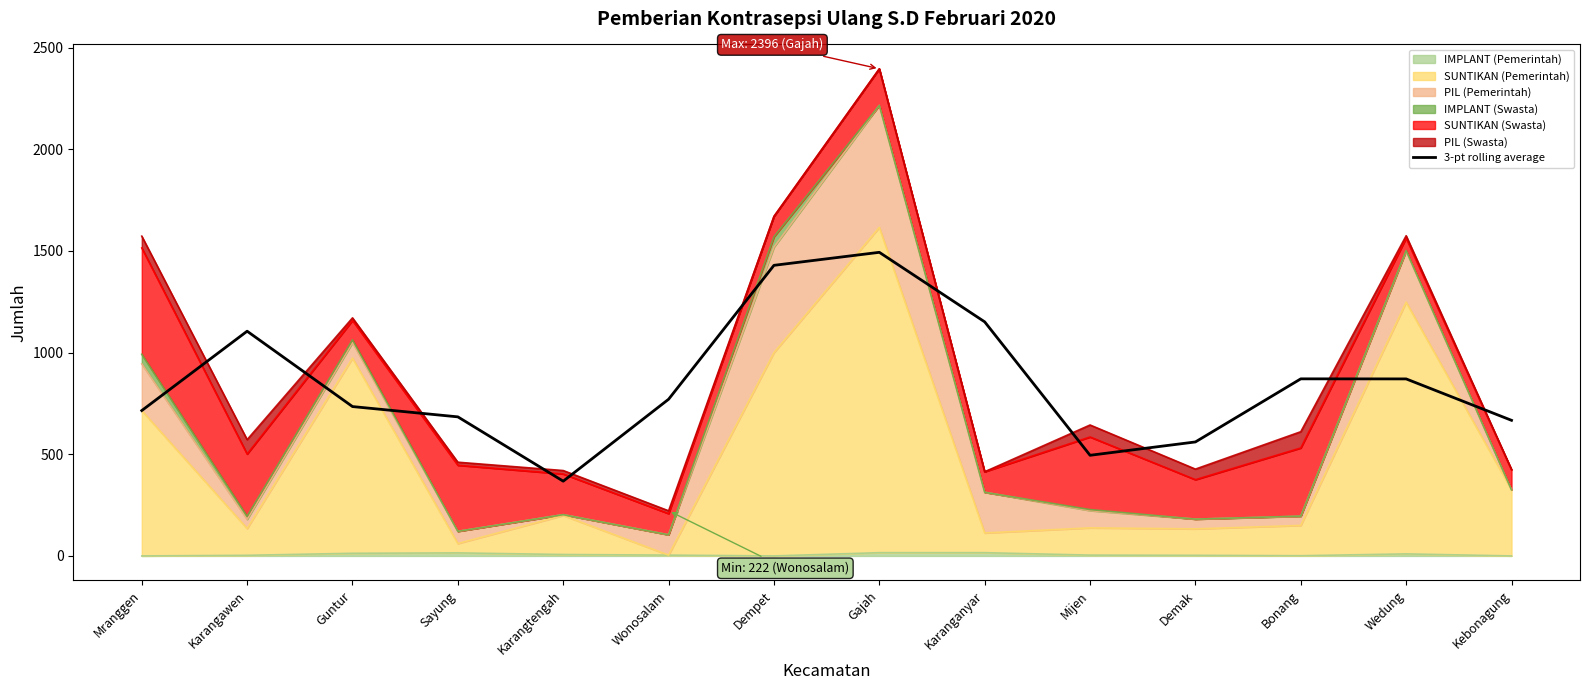

What is the average value?

851.1